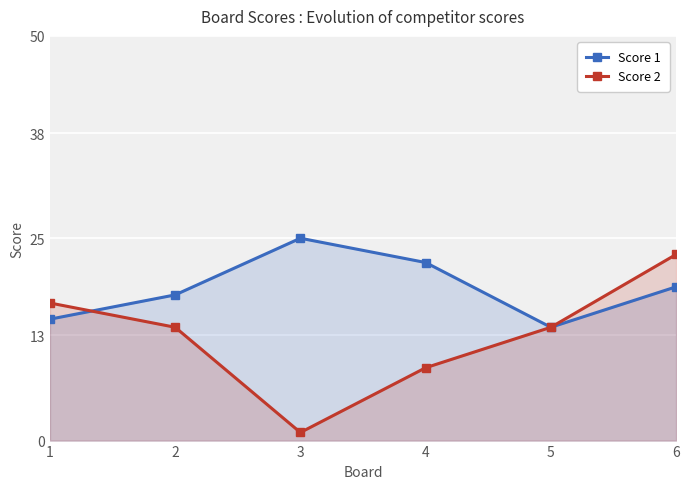

Where does the Score 1 series first go above 19?

3